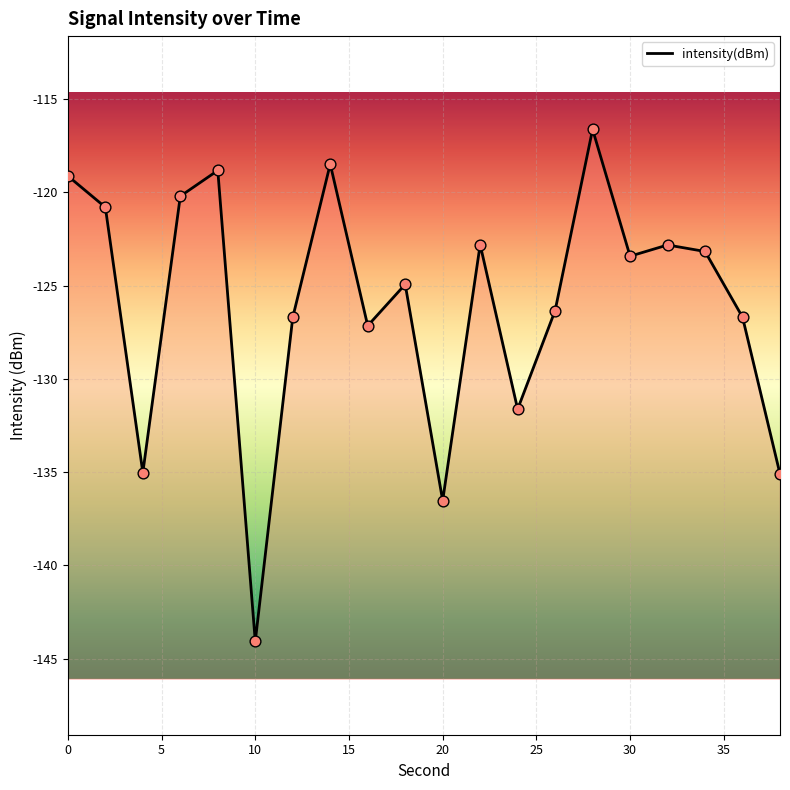

Which has a higher value, 22 or 20?

22